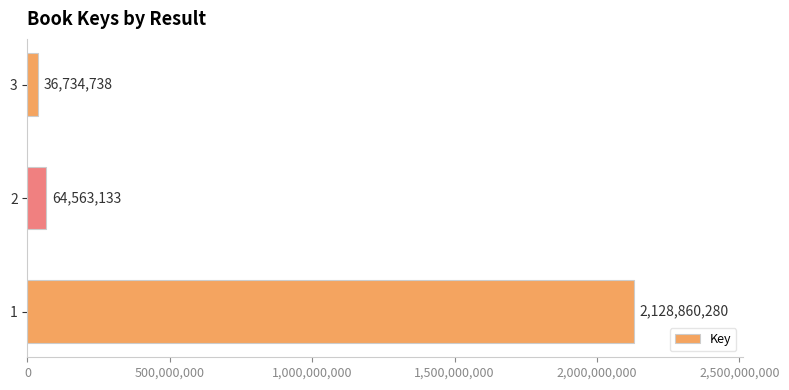

List the labels in order of value, largest first.

1, 2, 3